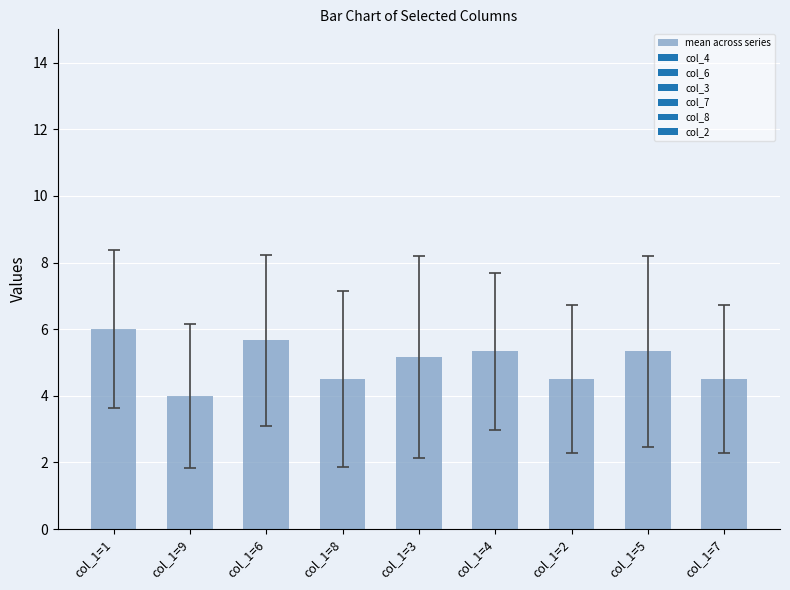

The value at col_1=3 is 5.2. True or false?

True